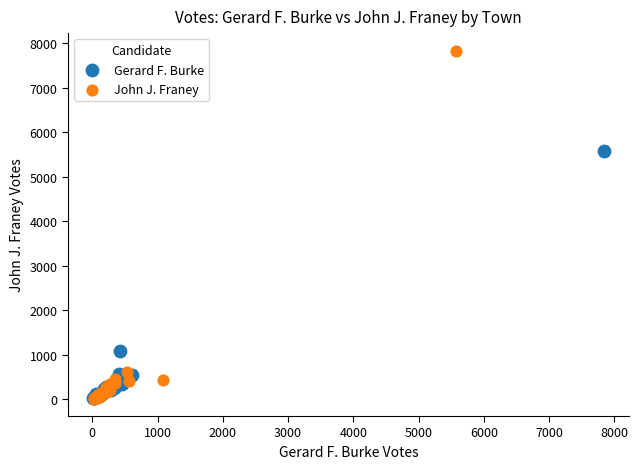

Which series contains the highest Y value?

John J. Franey